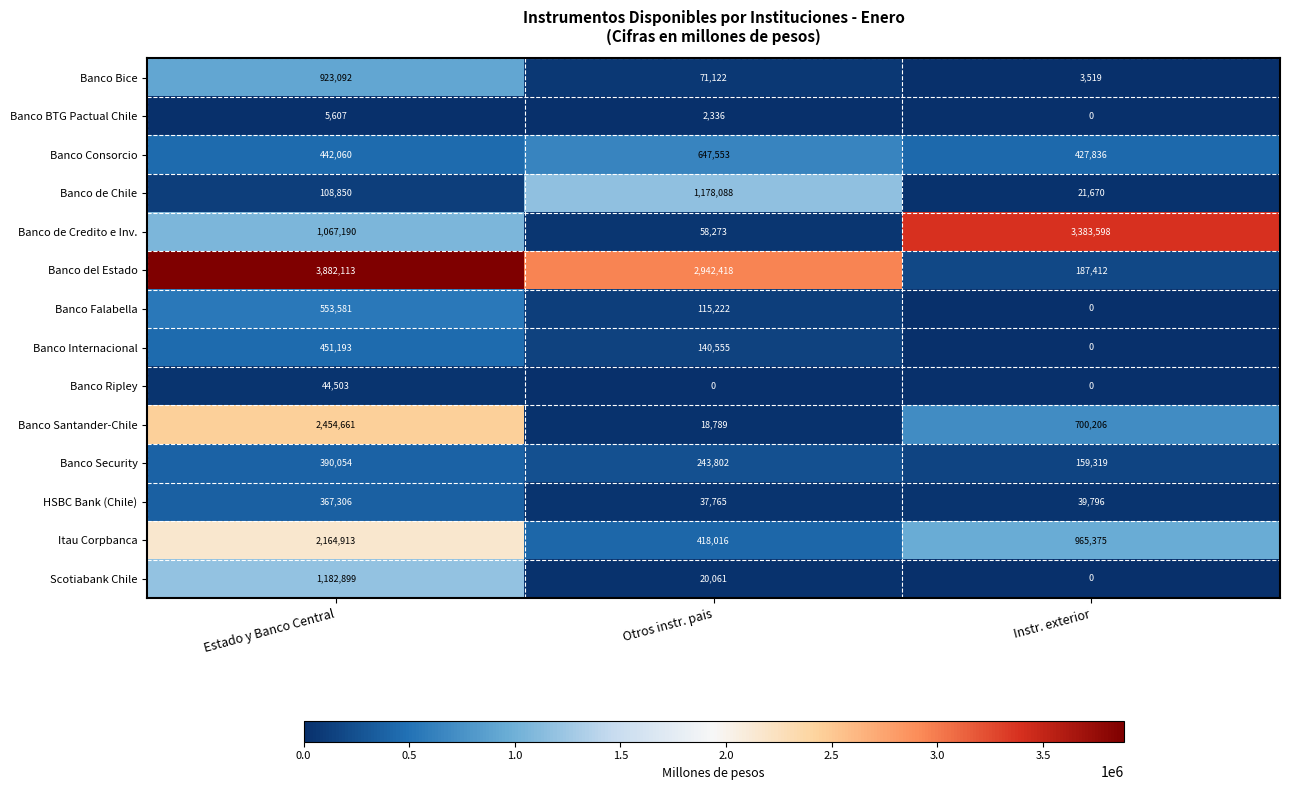

The value of Banco del Estado at Otros instr. pais is 1141911. True or false?

False